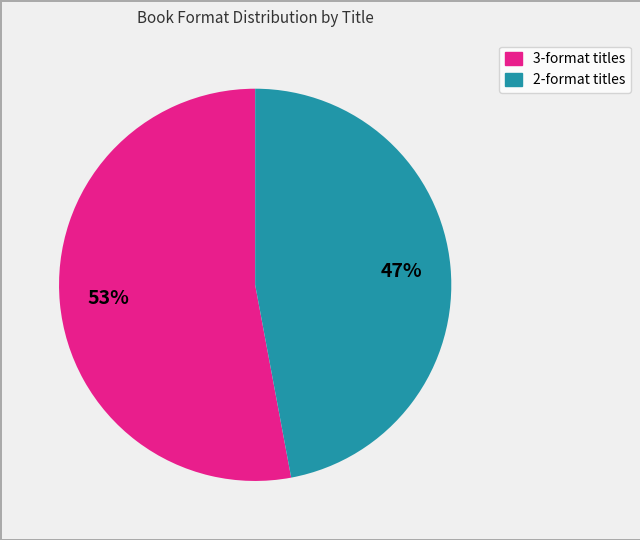

Is there any slice that represents more than half of the pie?

Yes